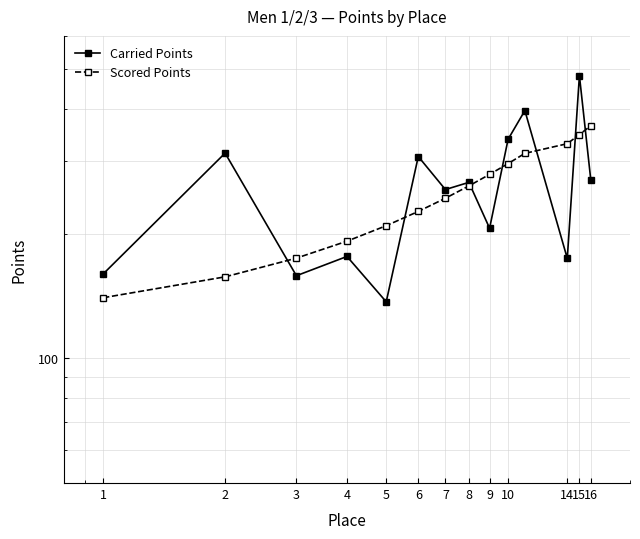

True or false: Scored Points and Carried Points cross at least once.

True